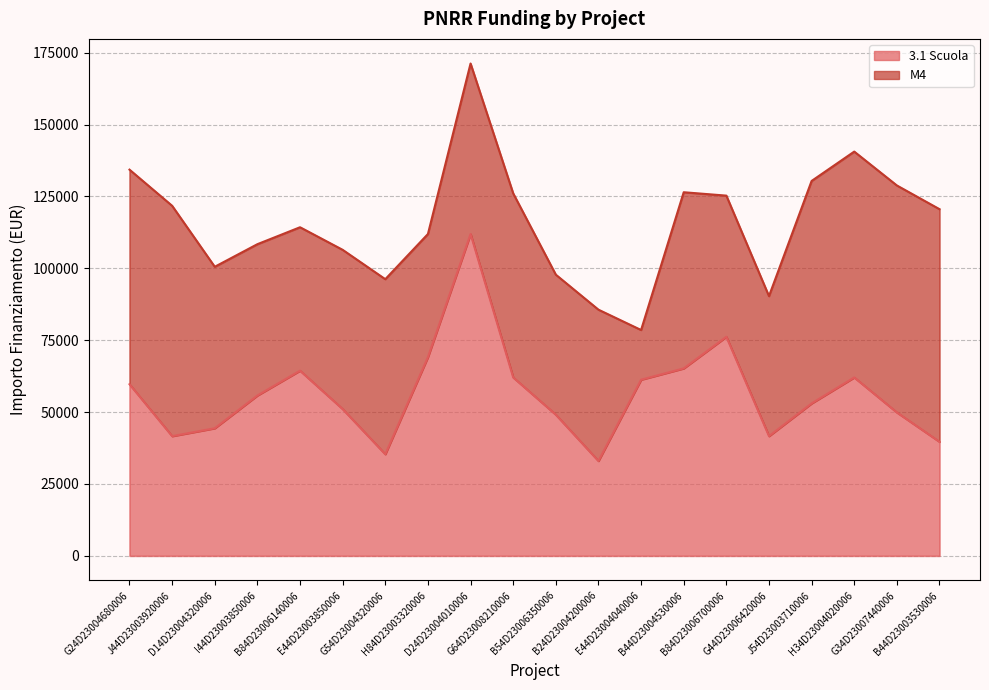

Reading left to right, what are all the values shown in this chart?

G24D23004680006=59706.2	J44D23003920006=41637.2	D14D23004320006=44386.8	I44D23003850006=55778.1	B84D23006140006=64419.8	E44D23003850006=51064.5	G54D23004320006=35352.3	H84D23003320006=69133.5	D24D23004010006=111949.1	G64D23008210006=62063.0	B54D23006350006=49100.5	B24D23004200006=32995.5	E44D23004040006=61277.4	B44D23004530006=65205.4	B84D23006700006=76203.9	G44D23006420006=41637.2	J54D23003710006=53028.5	H34D23004020006=62063.0	G34D23007440006=49886.1	B44D23003530006=39673.2